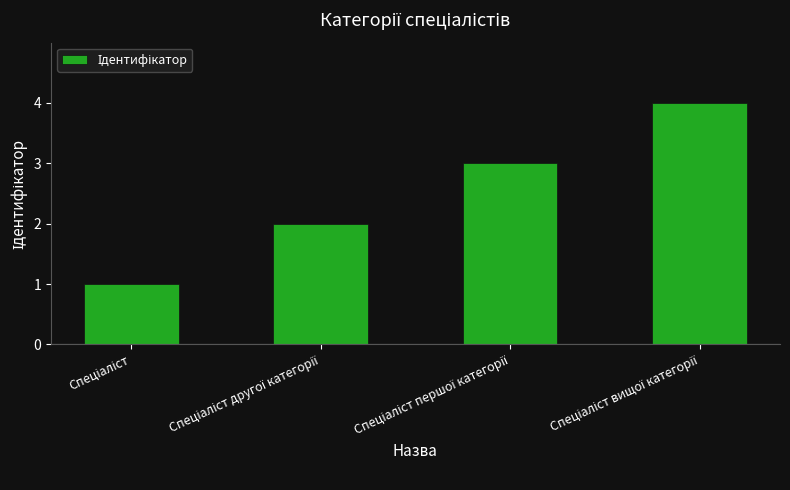

What is the difference between the maximum and minimum values?

3